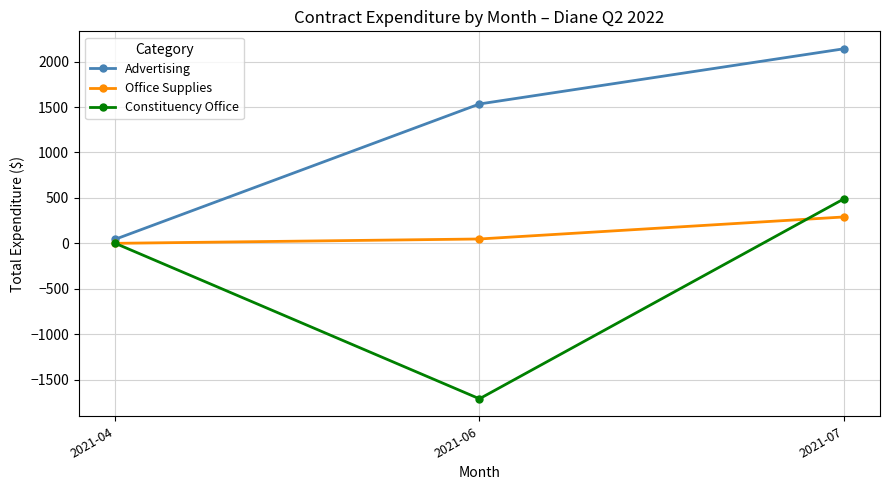

Between 2021-04 and 2021-07, which series saw the biggest shift?

Advertising